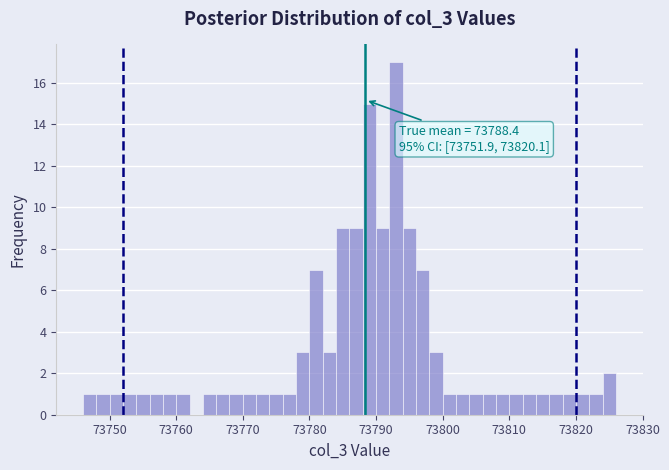

Read against the x-axis, roughly where is the centre of the tallest bar?

73793